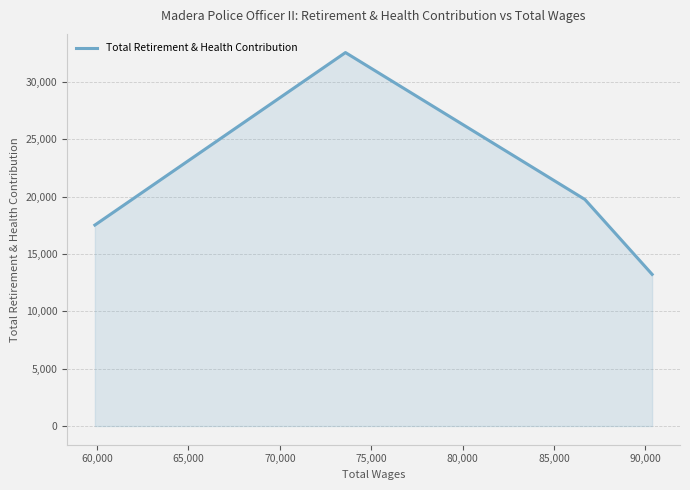

The chart shows a value of 8616 at 70,000. True or false?

False